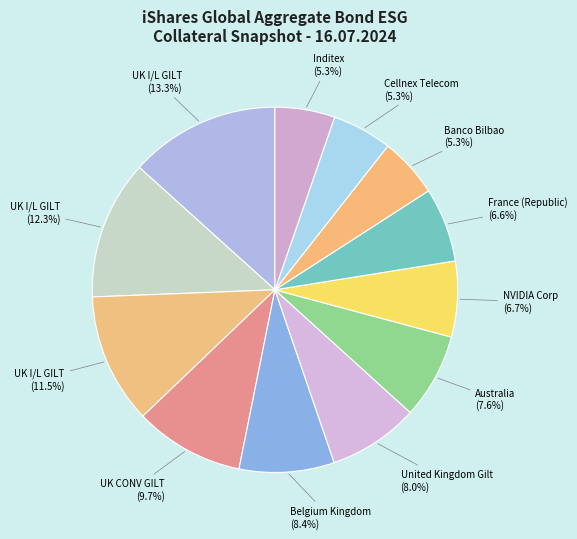

How many segments does this pie chart have?

12